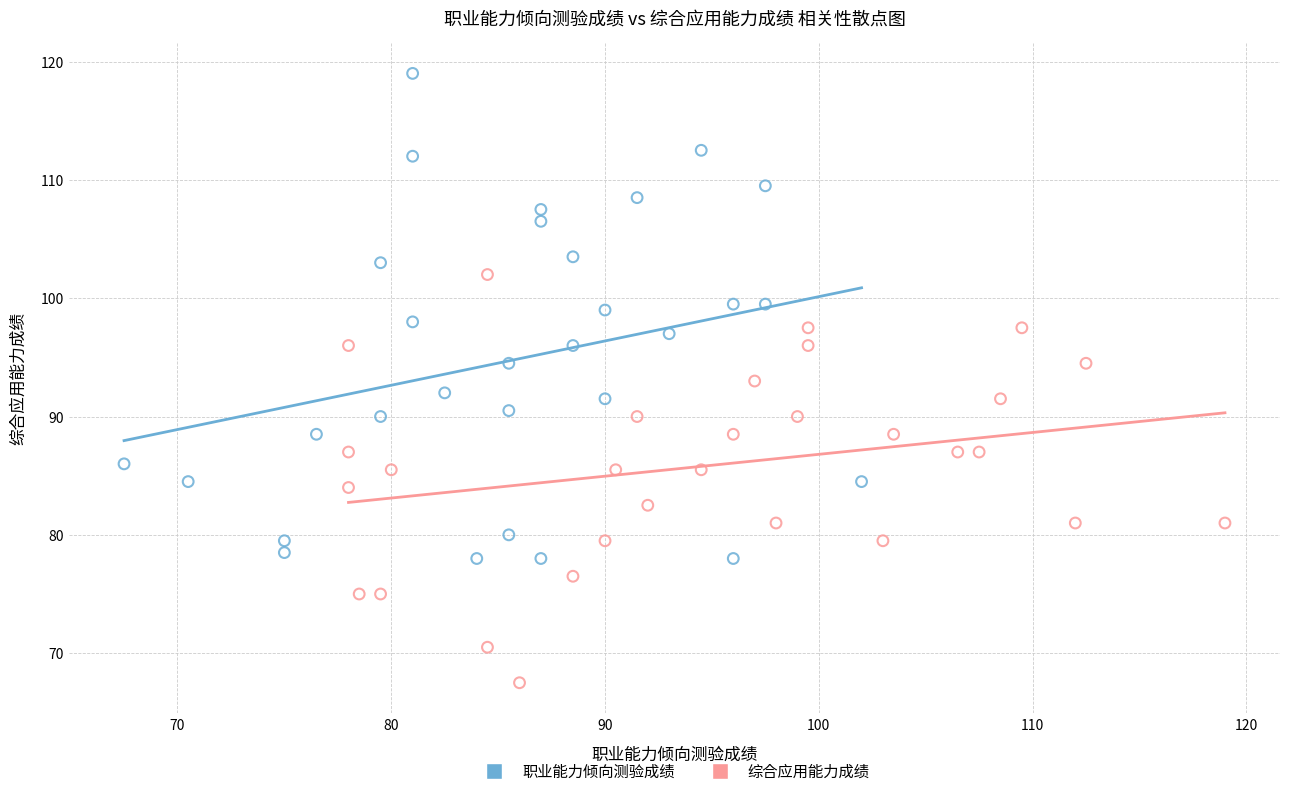

Which series has the largest Y range (max minus min)?

职业能力倾向测验成绩